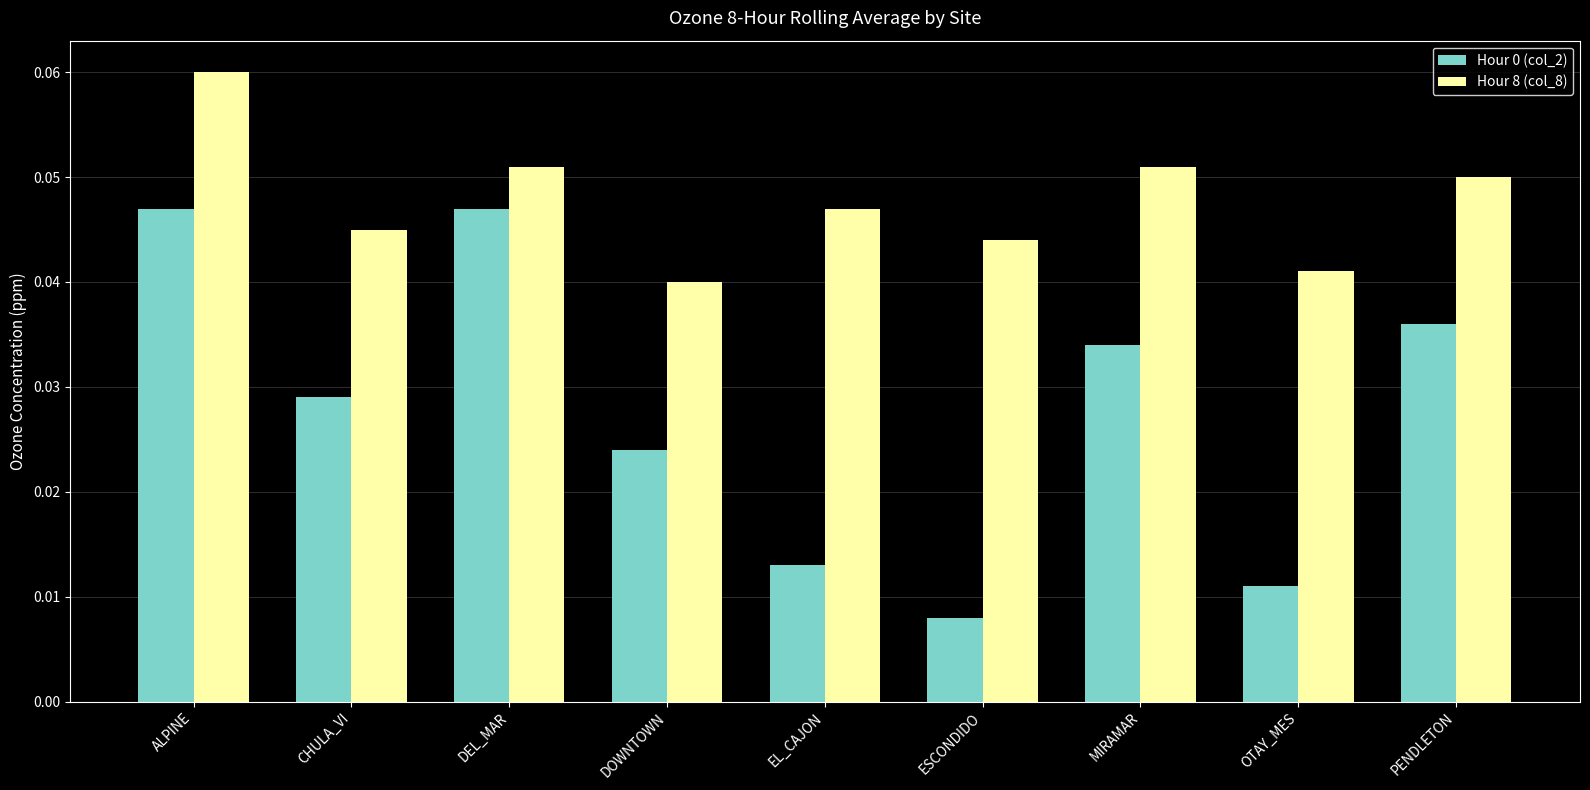

Which category has the highest value across all series?

ALPINE